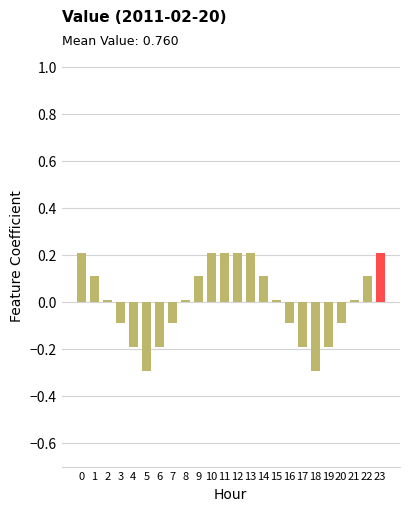

Count the number of data series in this chart.

1